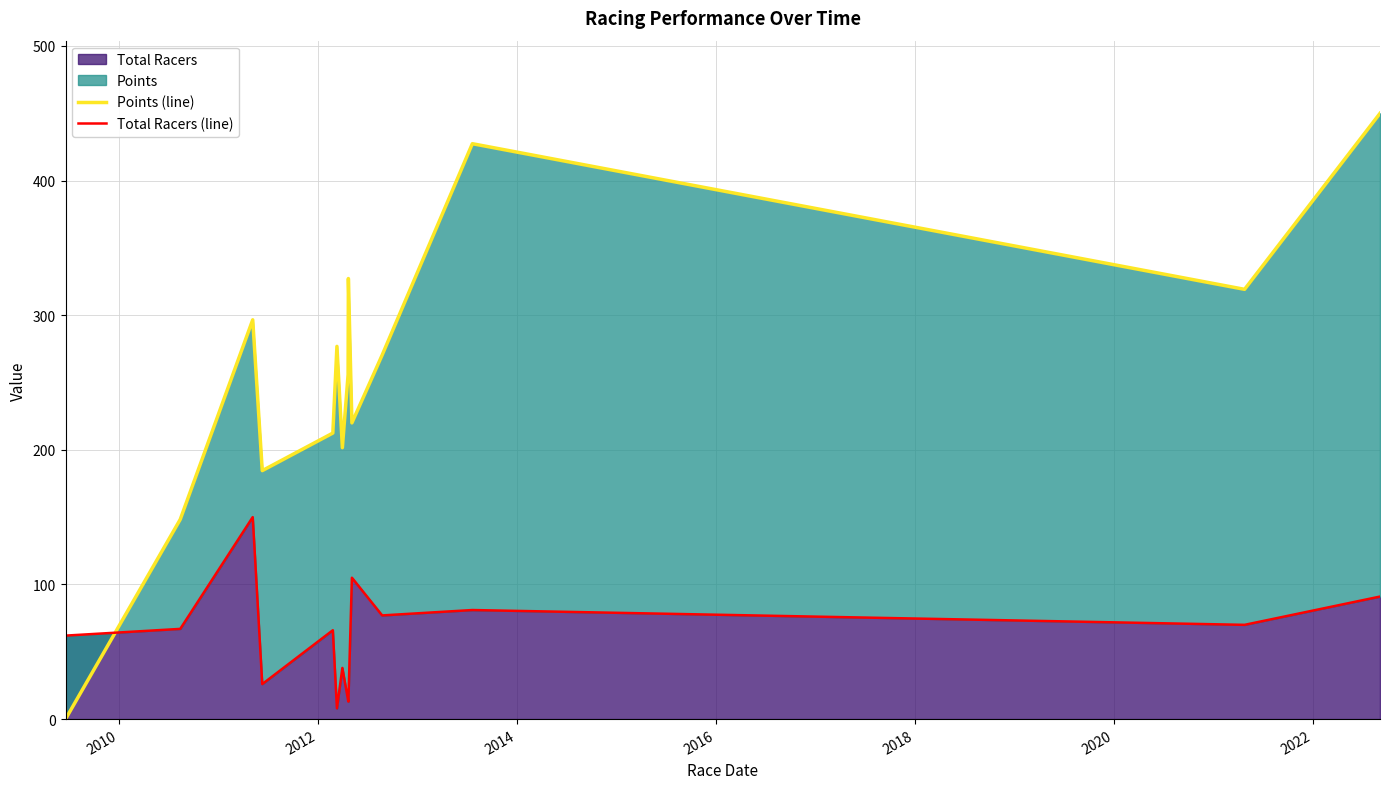

What is the value of the Points (line) point at the 6th from the left?

276.8